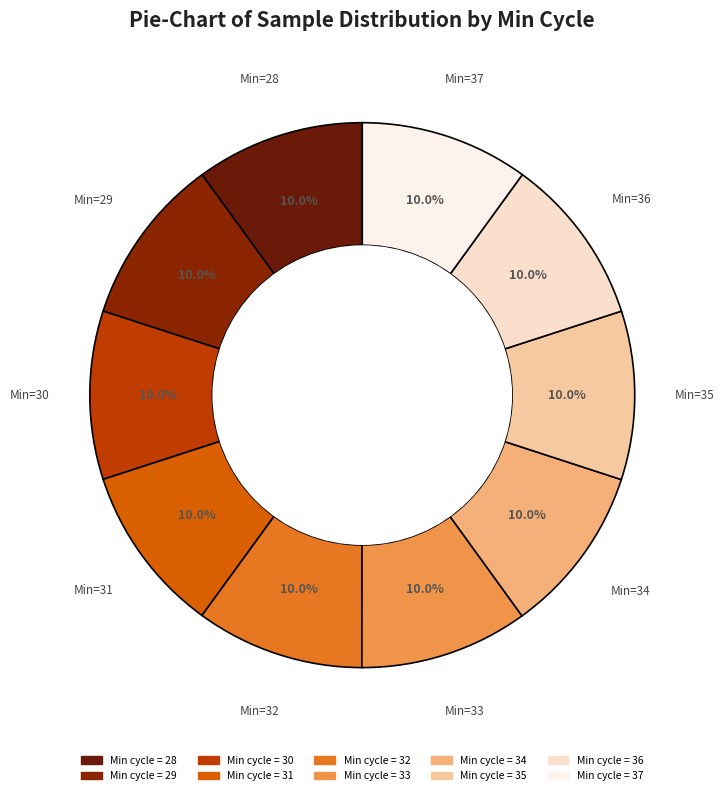

How many slices are in this pie chart?

10